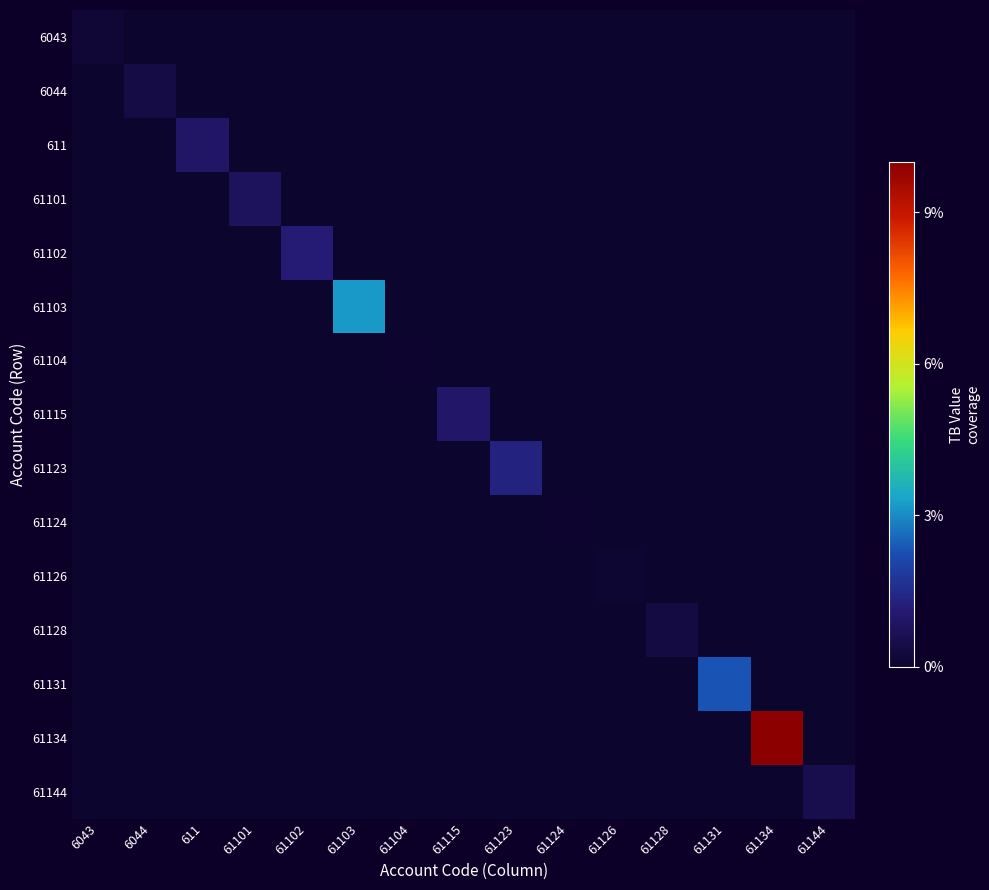

What is the greatest value displayed?

10.0